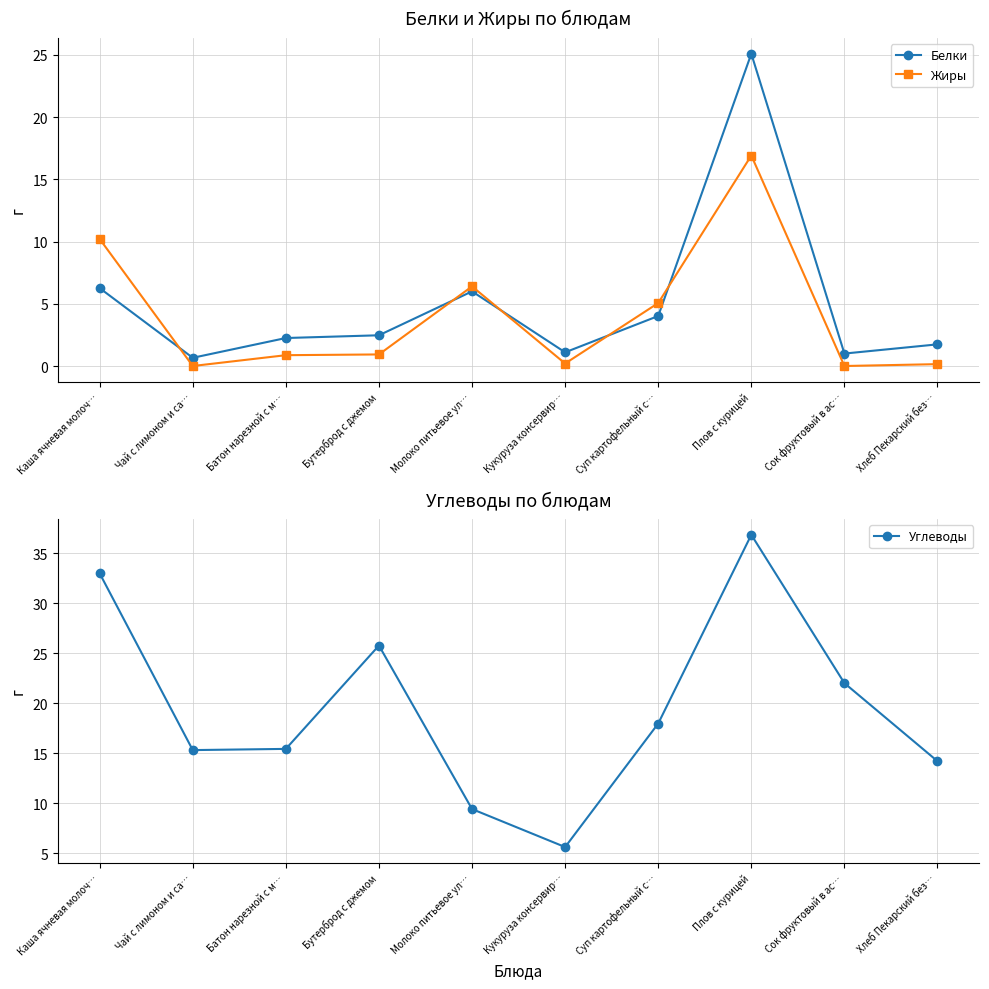

At how many categories does at least one series exceed 35?

1